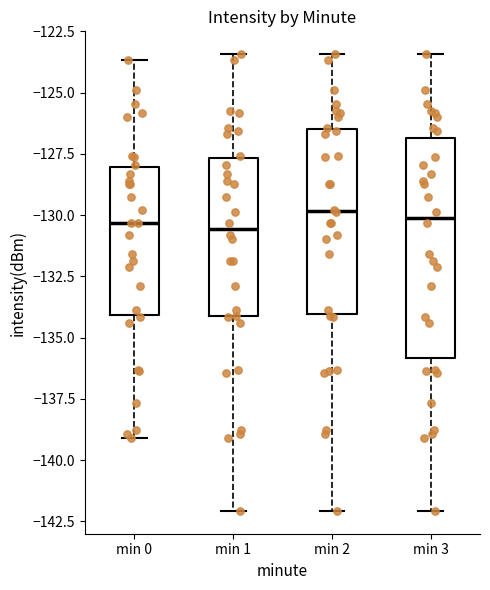

Reading left to right, transcribe this box plot: for each box, give where its median line is, the range the box spans, and where its two whiskers end, as read against the y-axis. The values are not printed on the chart, so give them approximately, as read against the axis.

min 0: median -130.5, box -134.0 to -128.0, whiskers -139.0 to -123.5
min 1: median -130.5, box -134.0 to -127.5, whiskers -142.0 to -123.5
min 2: median -130.0, box -134.0 to -126.5, whiskers -142.0 to -123.5
min 3: median -130.0, box -136.0 to -127.0, whiskers -142.0 to -123.5